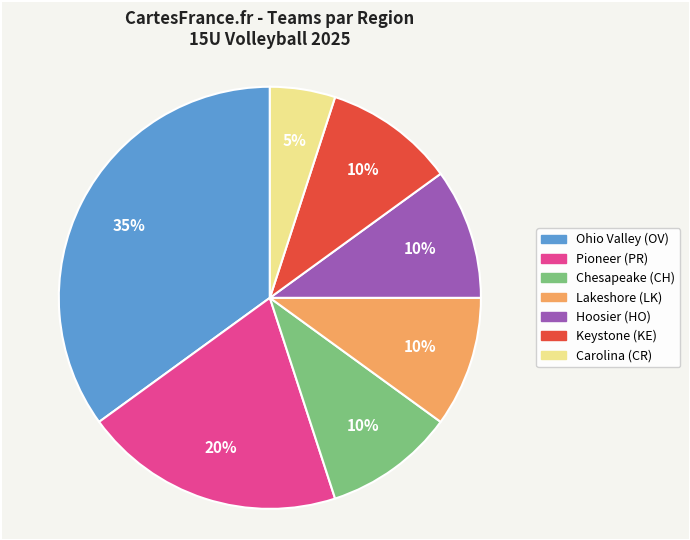

Combined, do Pioneer (PR) and Keystone (KE) account for over 50%?

No